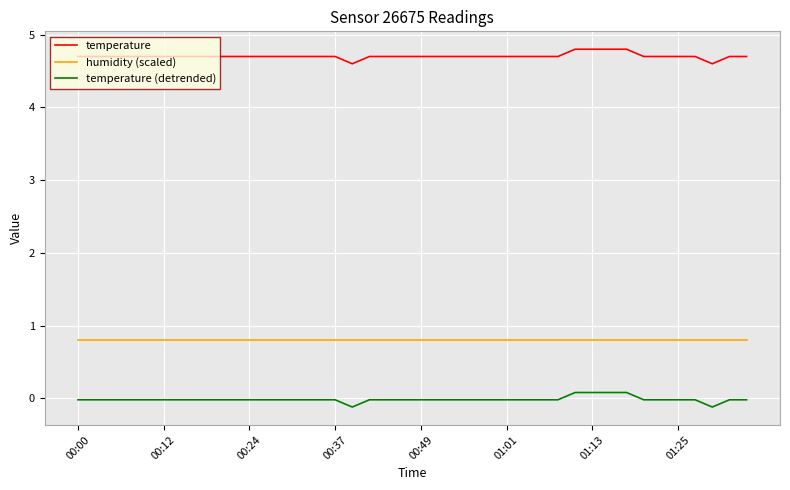

What is the difference between the maximum and minimum values in the temperature series?

0.2